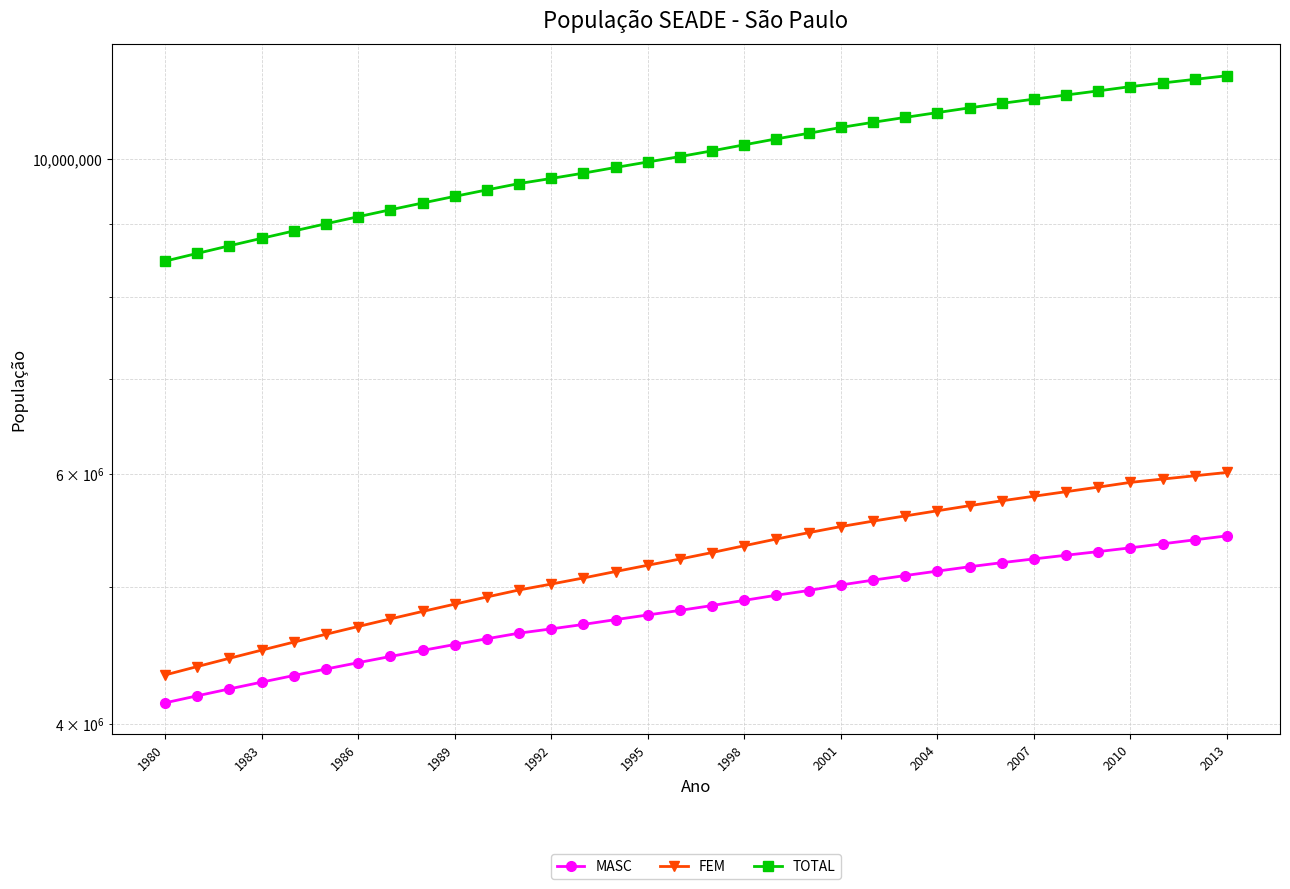

What is the value of the TOTAL point at the 17th from the left?

10040370